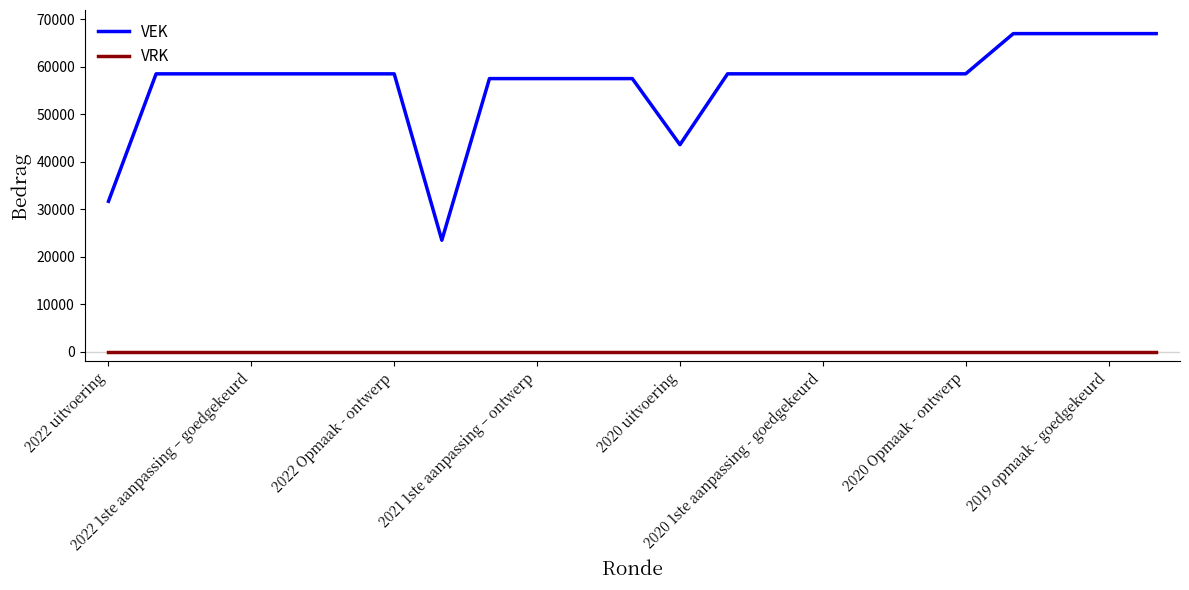

True or false: VRK and VEK intersect in this chart.

False